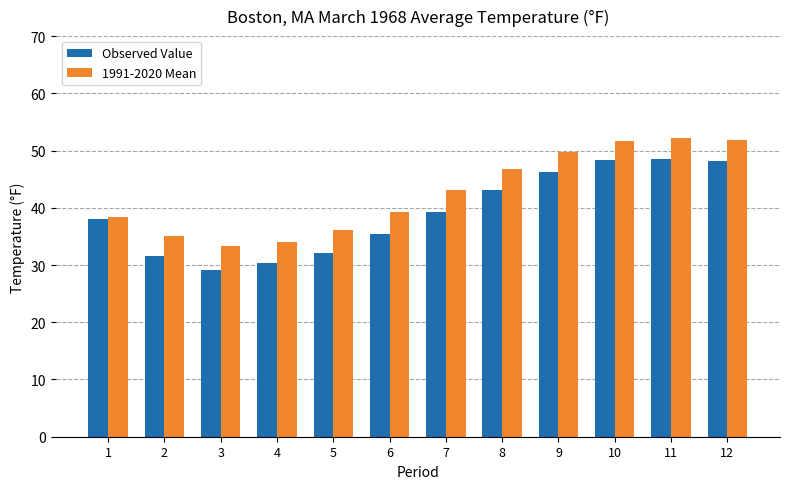

Are the bars grouped side by side (vs. stacked)?

Yes